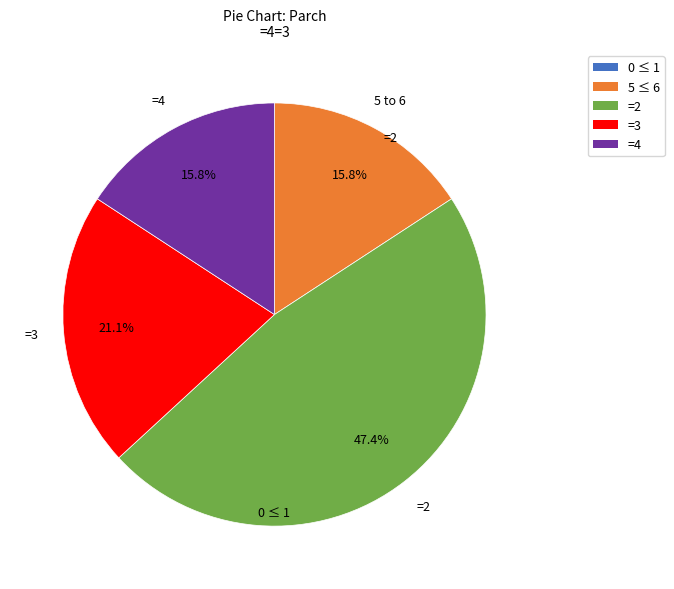

Does any single category account for the majority?

No